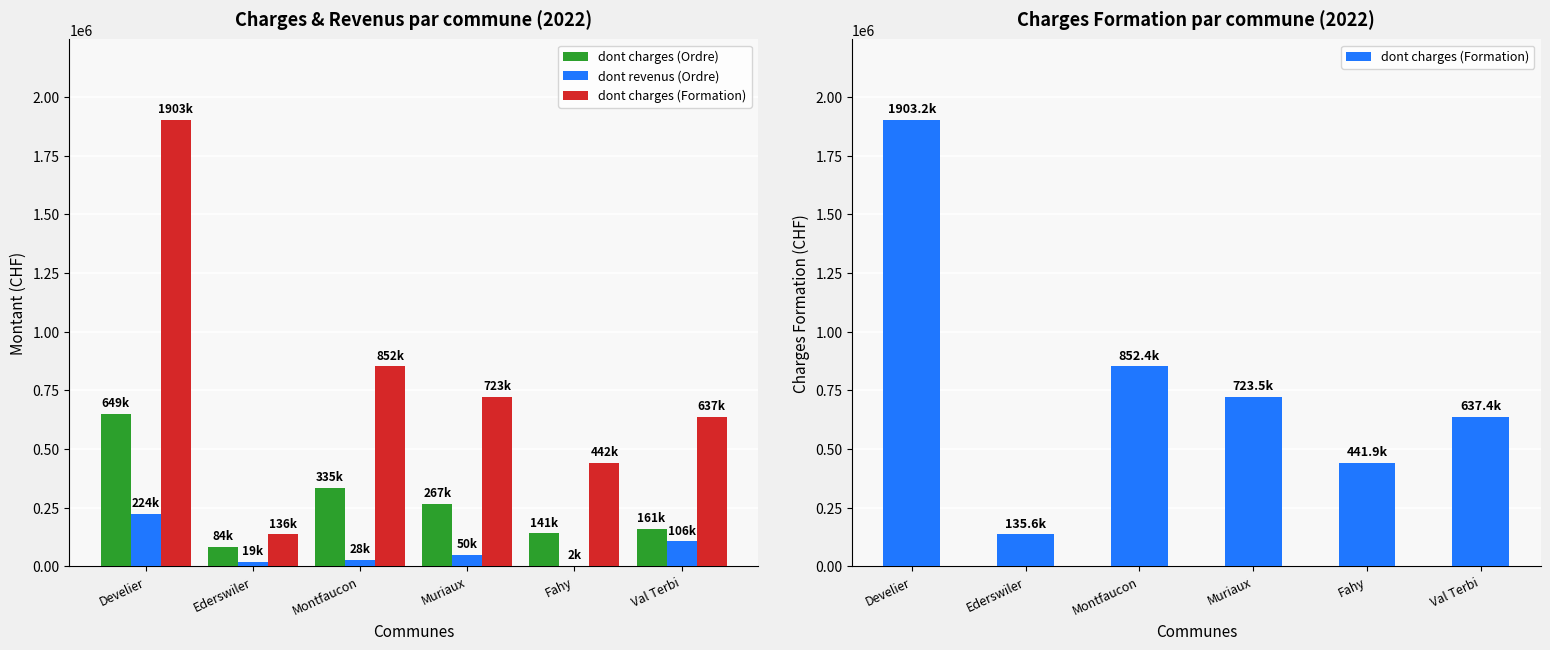

Between Ederswiler and Val Terbi, which is larger?

Val Terbi